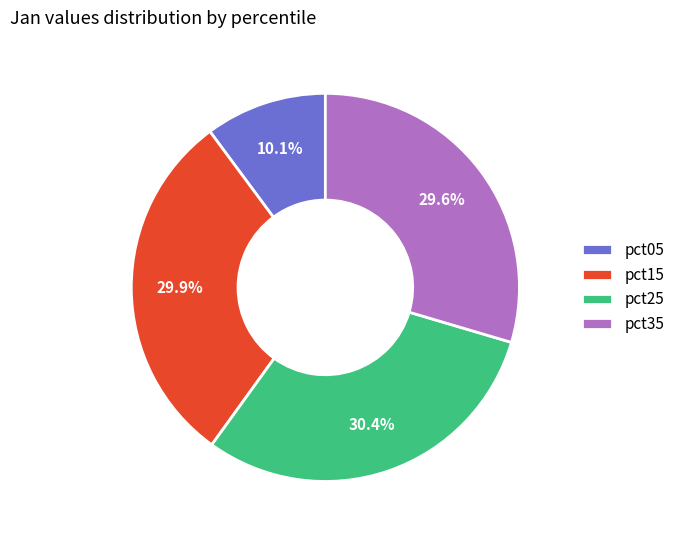

Which has a higher value, pct05 or pct25?

pct25